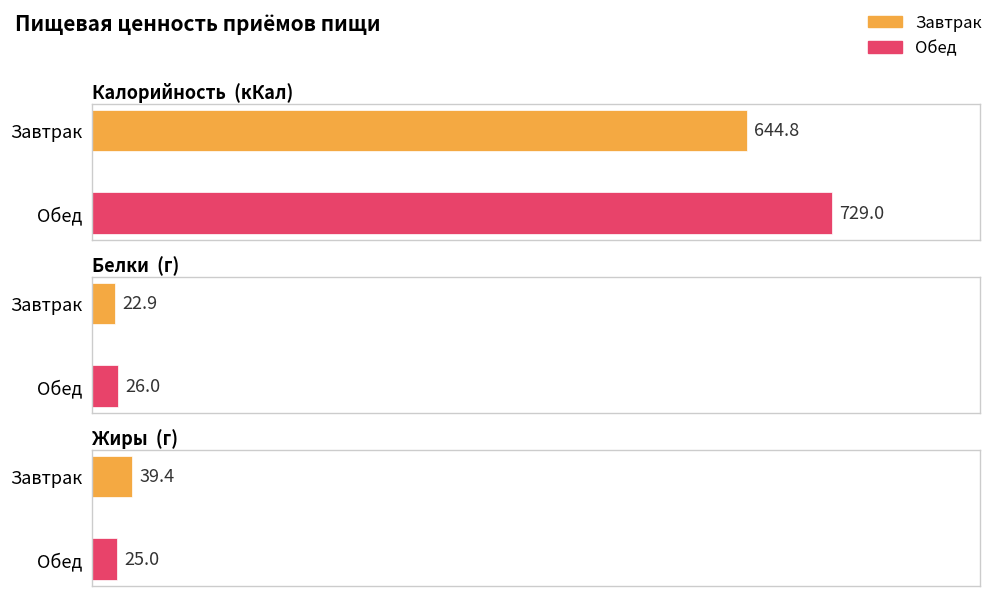

At which category does the chart reach its peak across all series?

Обед